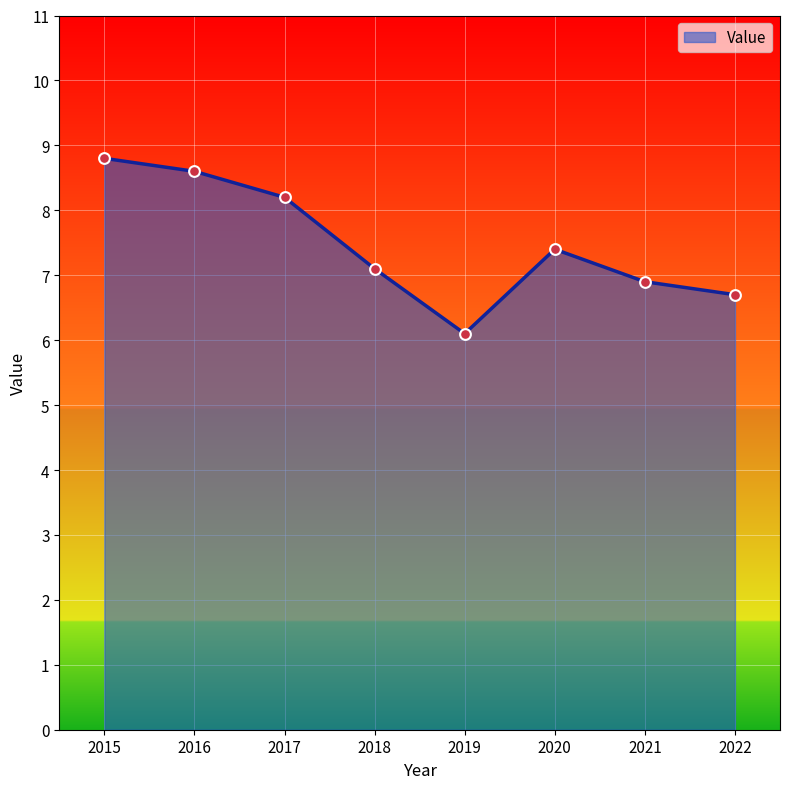

Approximately how many times larger is the value at 2017 compared to 2021?

1.2